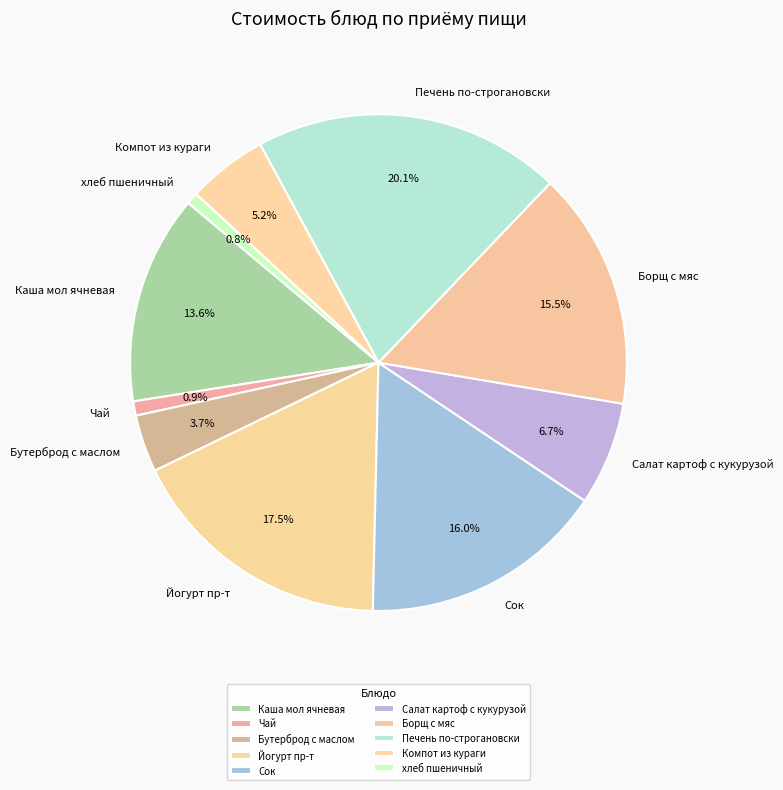

What is the ratio of the value at Сок to the value at Чай?

17.2